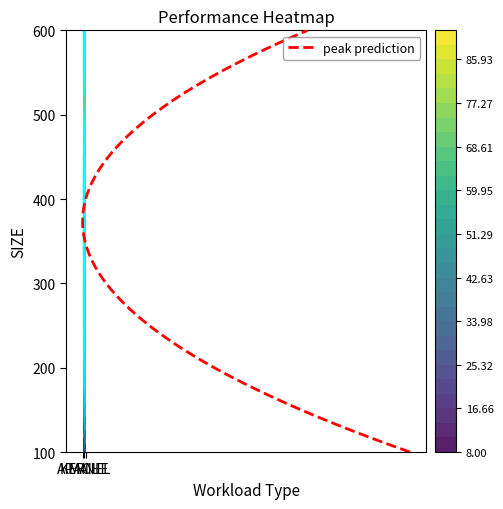

What is the spread (max minus min) of values at 1?

80.0